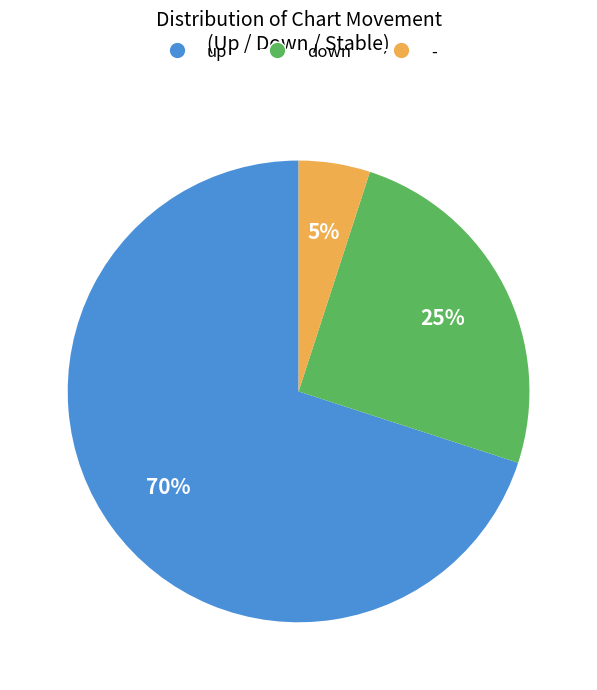

To the nearest percent, what portion does - represent?

5%